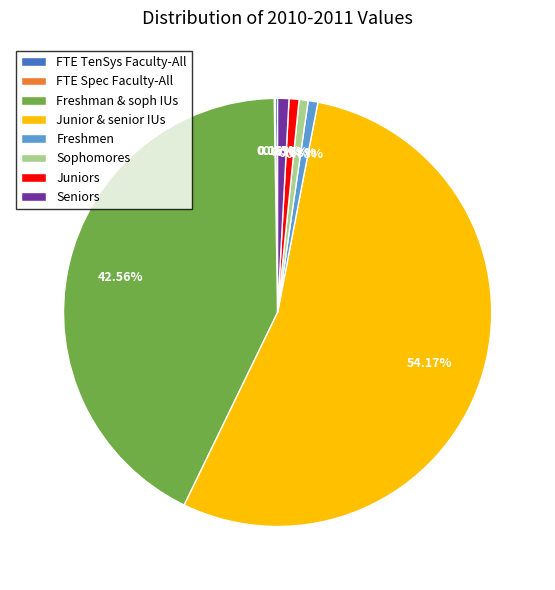

Which slice is the largest?

Junior & senior IUs